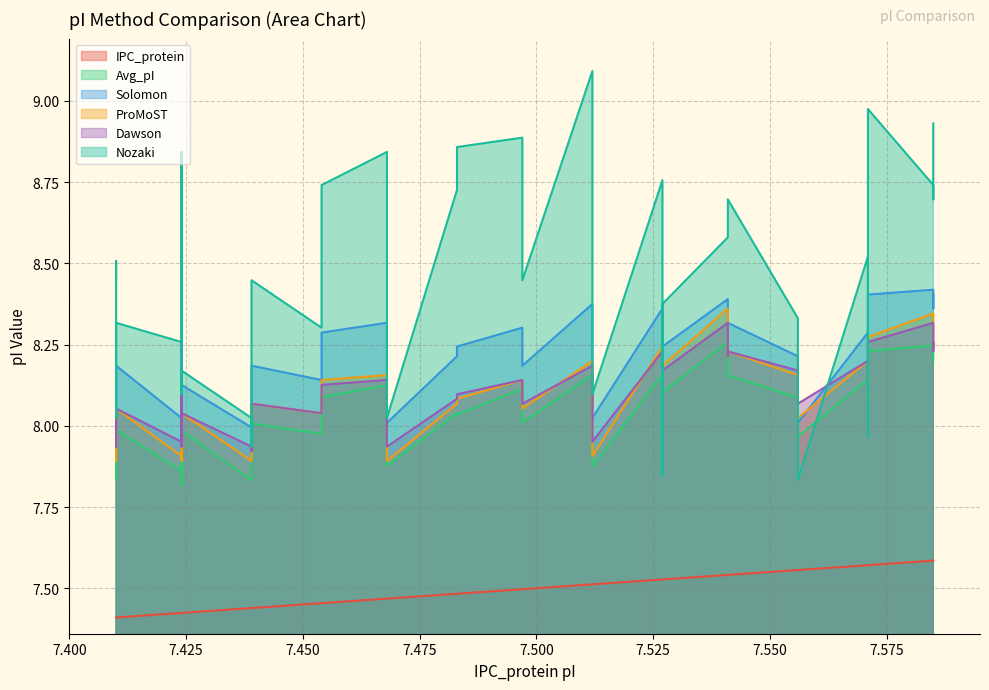

True or false: Solomon has more than 1 interior local peaks.

True